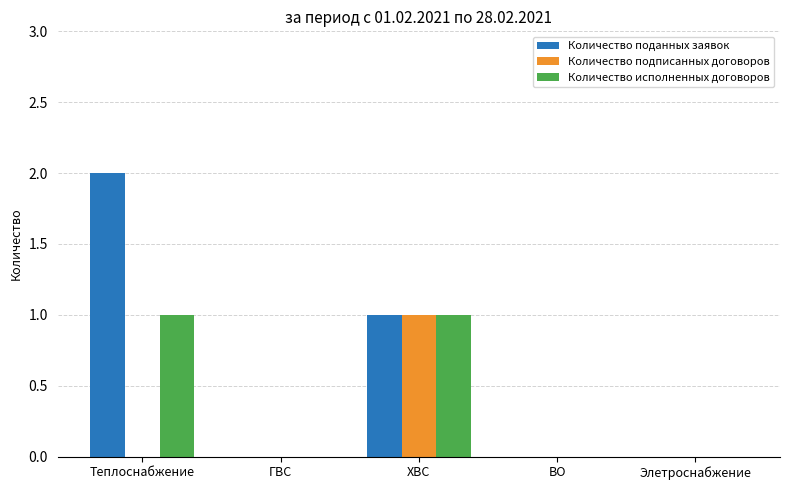

Is the value of Количество поданных заявок at ХВС greater than the value of Количество исполненных договоров at ВО?

Yes